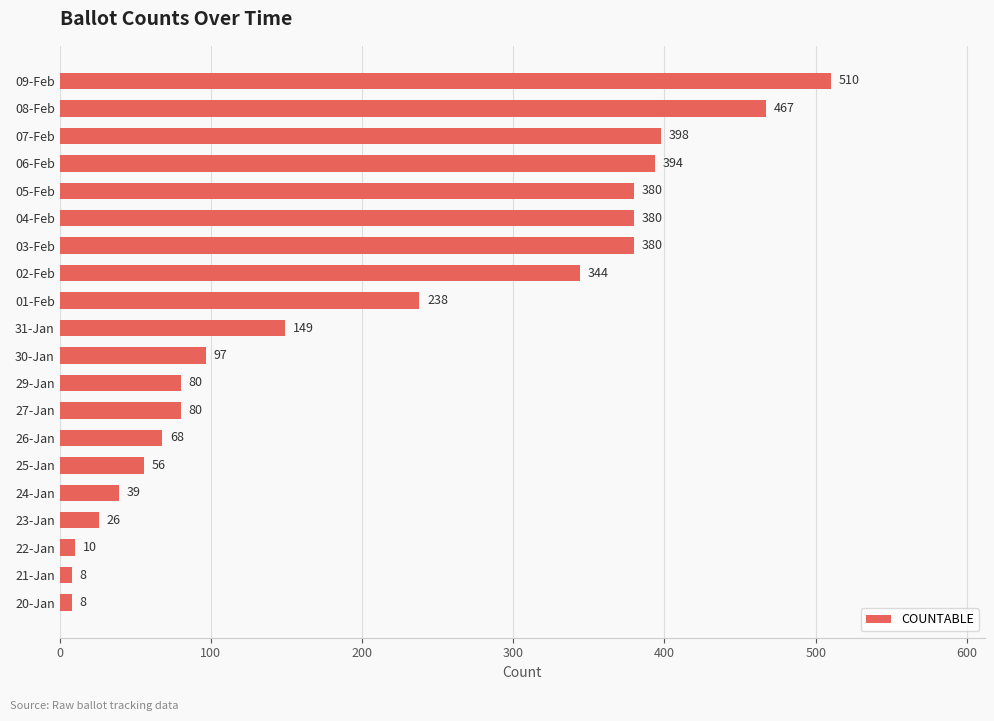

What is the minimum value shown in the chart?

8